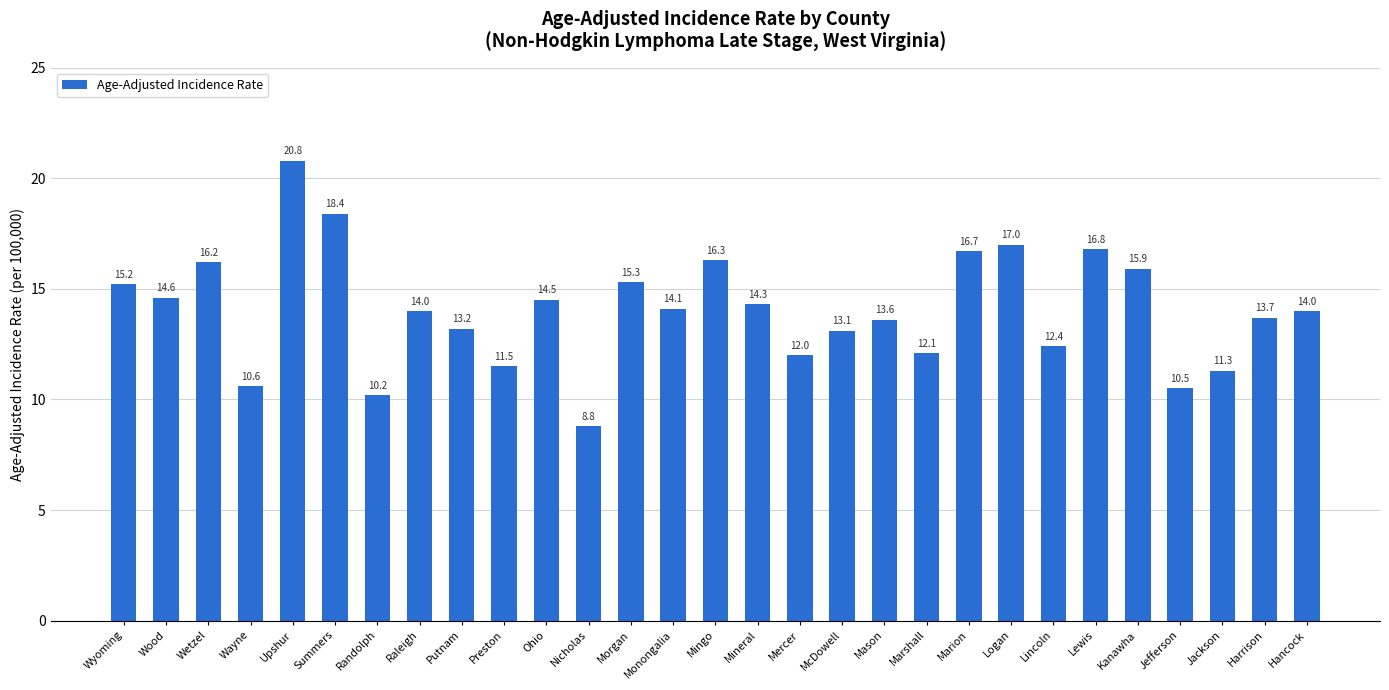

Reading left to right, list all the values displayed in this chart.

15.2	14.6	16.2	10.6	20.8	18.4	10.2	14.0	13.2	11.5	14.5	8.8	15.3	14.1	16.3	14.3	12.0	13.1	13.6	12.1	16.7	17.0	12.4	16.8	15.9	10.5	11.3	13.7	14.0